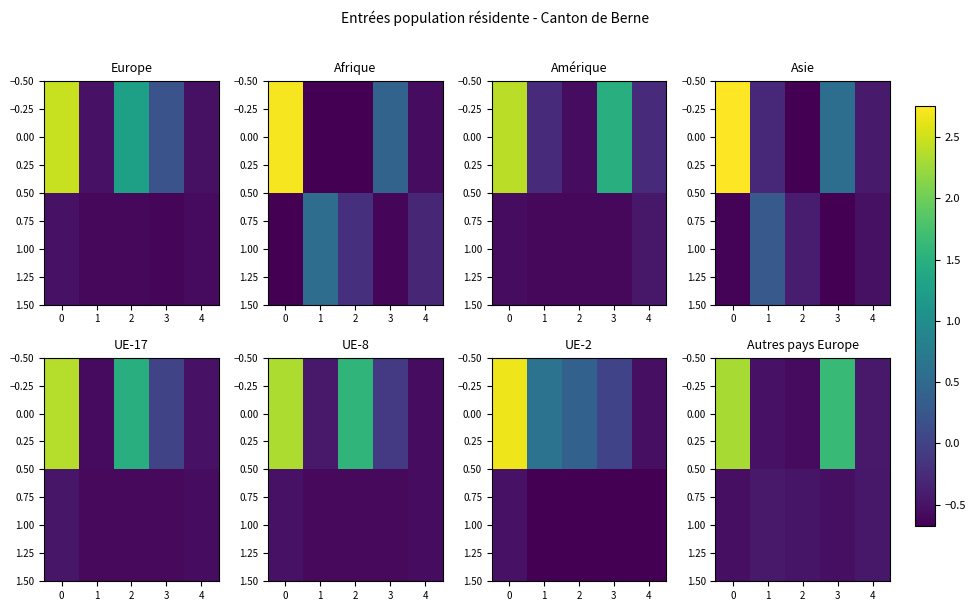

What is the sum of all 0.00 values?

2.4